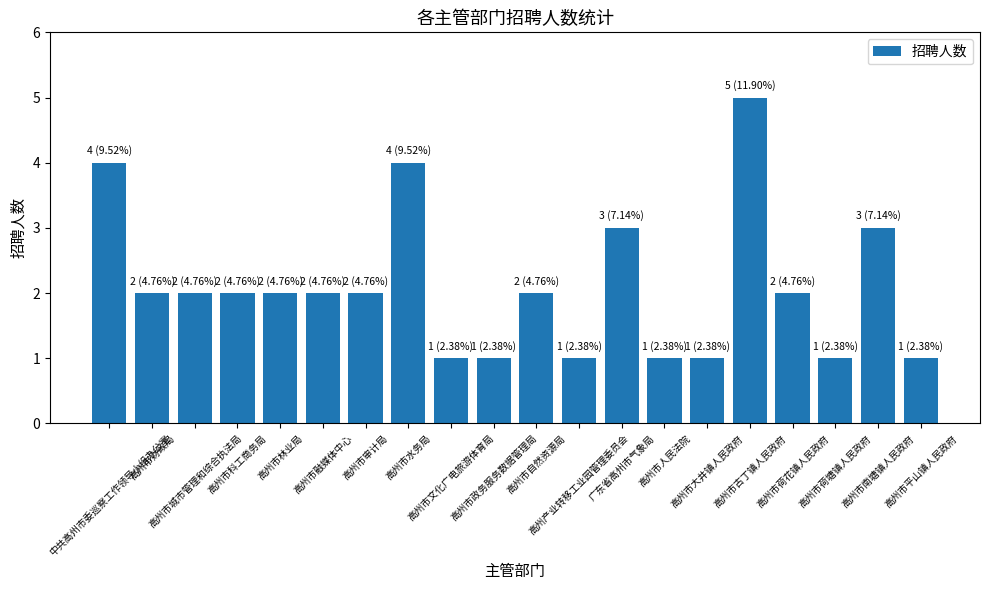

What is the difference between the second highest and second lowest values?

3